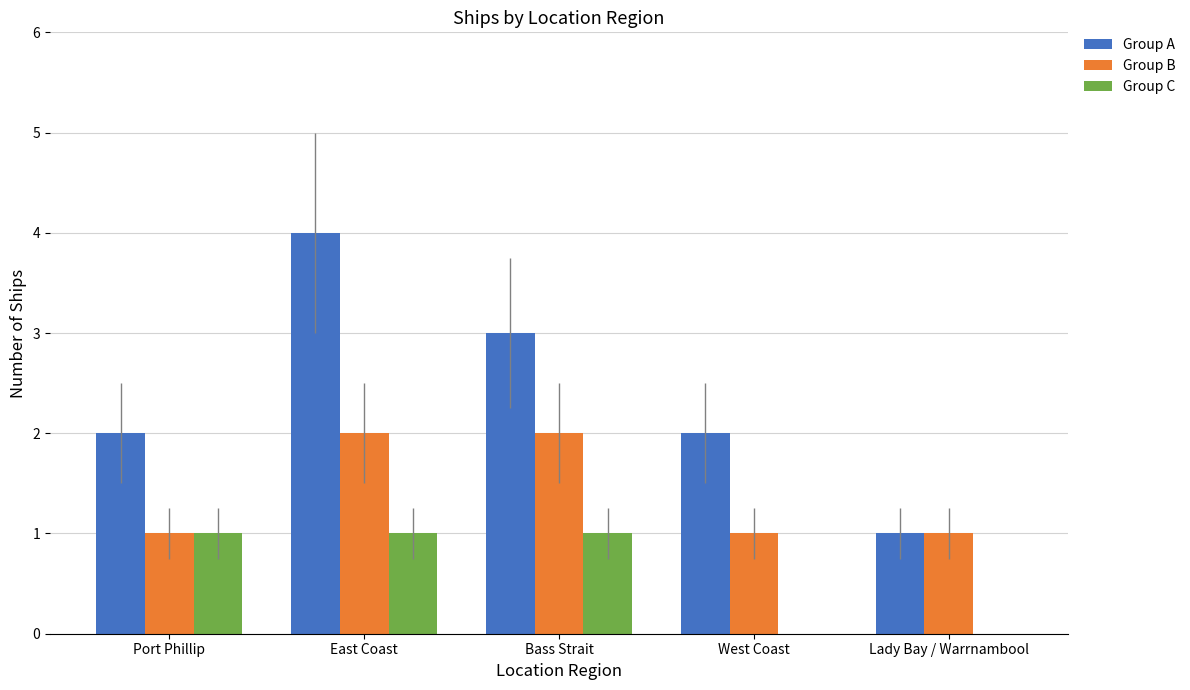

At which category is the sum across all series the highest?

East Coast